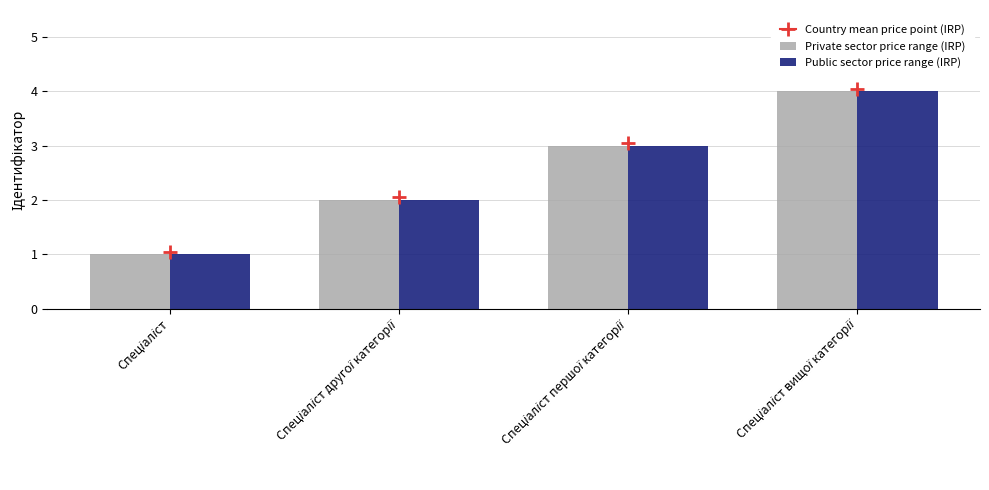

What is the sum of all Public sector price range (IRP) values?

10